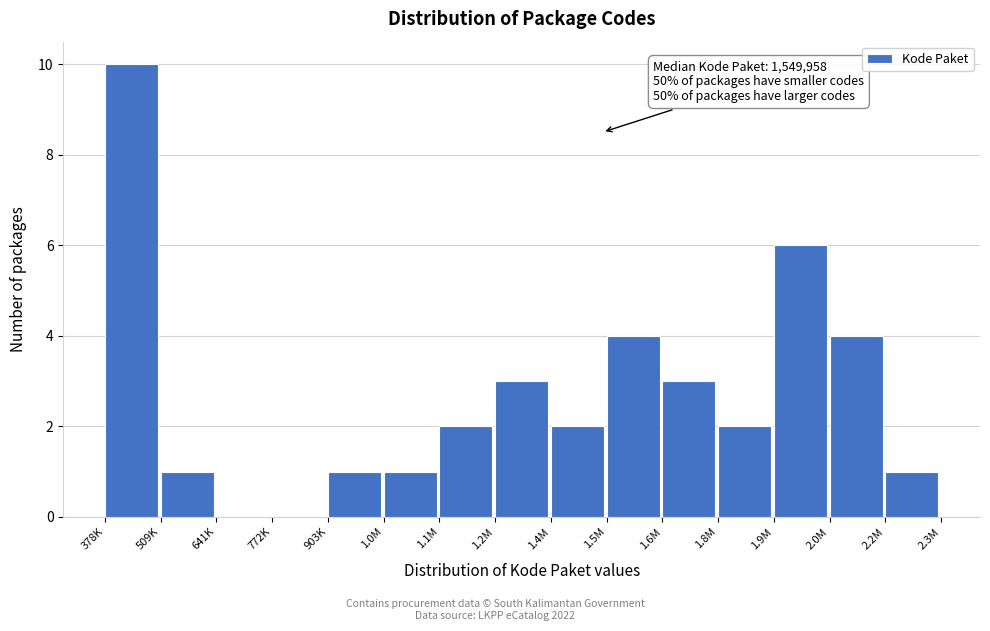

Reading right to left, list all the values displayed in this chart.

2.2M=1	2.0M=4	1.9M=6	1.8M=2	1.6M=3	1.5M=4	1.4M=2	1.2M=3	1.1M=2	1.0M=1	903K=1	772K=0	641K=0	509K=1	378K=10